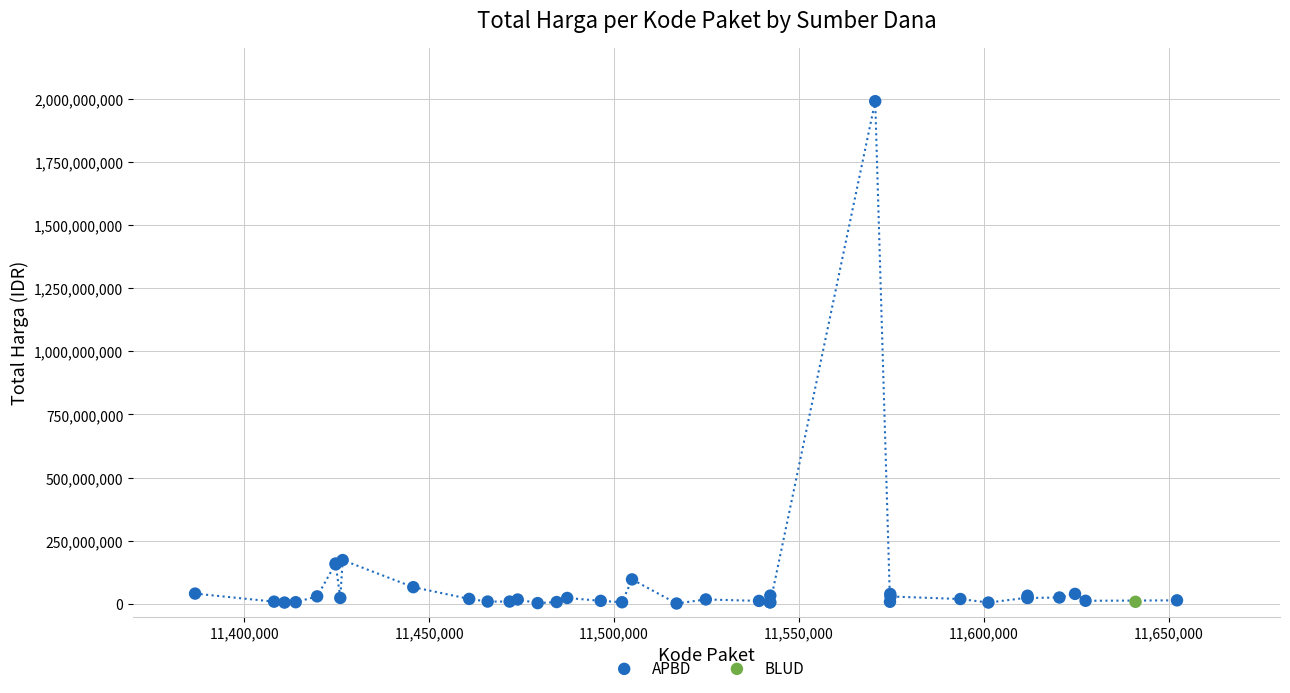

What are all the series names shown in the legend?

APBD, BLUD